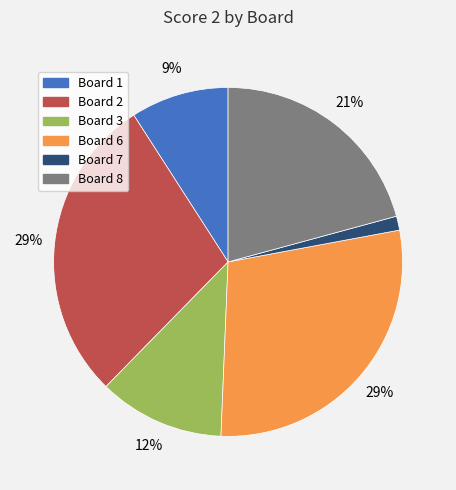

To the nearest percent, what is the average slice percentage?

17%